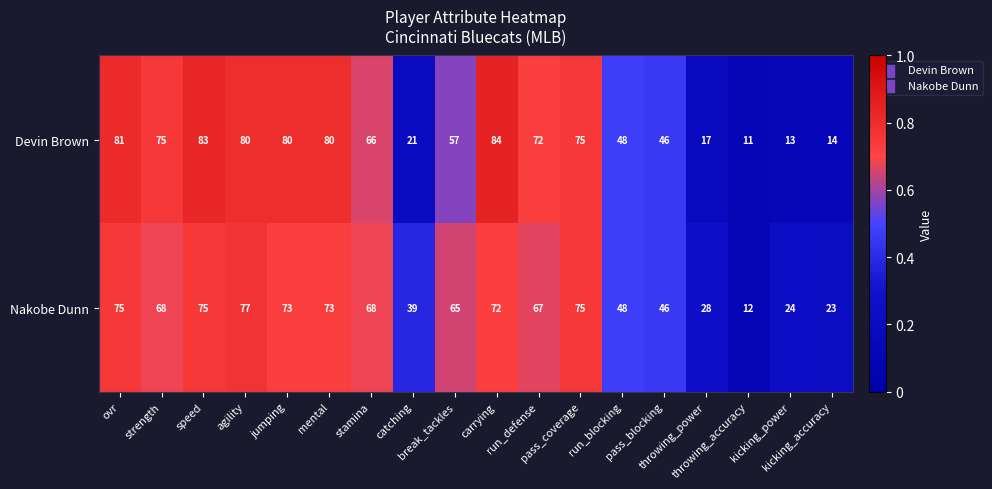

How many series are shown in this chart?

2